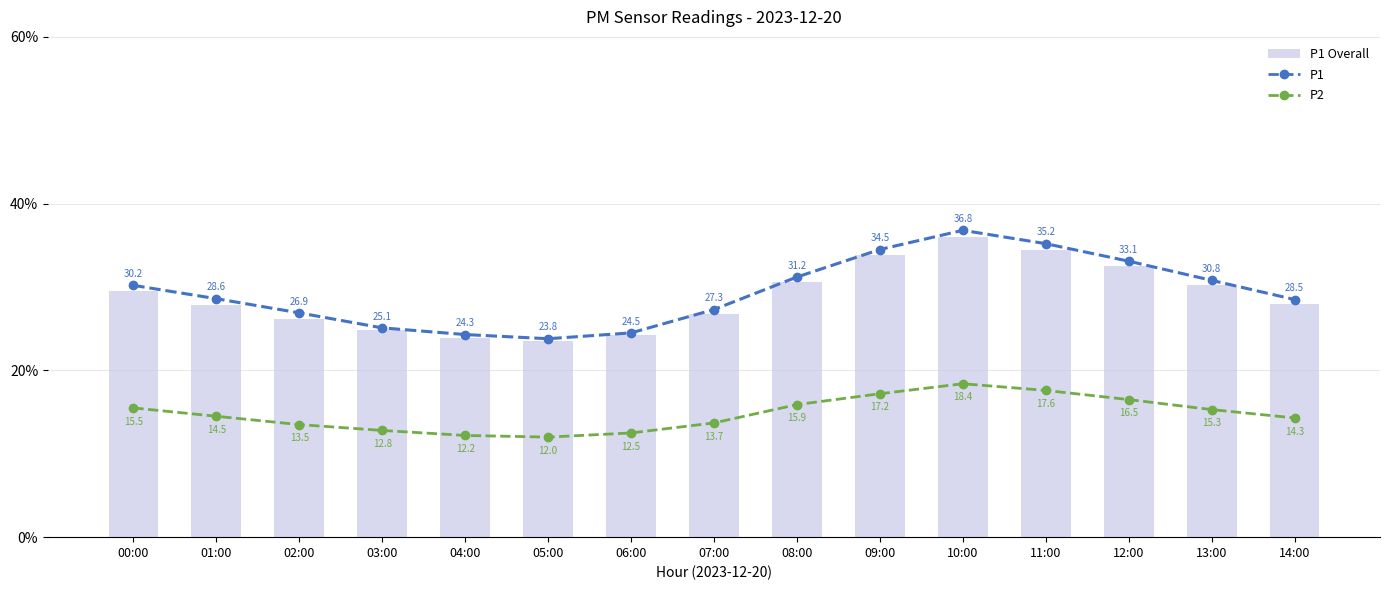

Reading left to right, extract all data points from this chart.

P1: 30.2	28.6	26.9	25.1	24.3	23.8	24.5	27.3	31.2	34.5	36.8	35.2	33.1	30.8	28.5
P2: 15.5	14.5	13.5	12.8	12.2	12.0	12.5	13.7	15.9	17.2	18.4	17.6	16.5	15.3	14.3
P1 Overall: 29.5	27.8	26.2	24.8	23.9	23.5	24.2	26.8	30.6	33.8	36.0	34.5	32.5	30.2	28.0